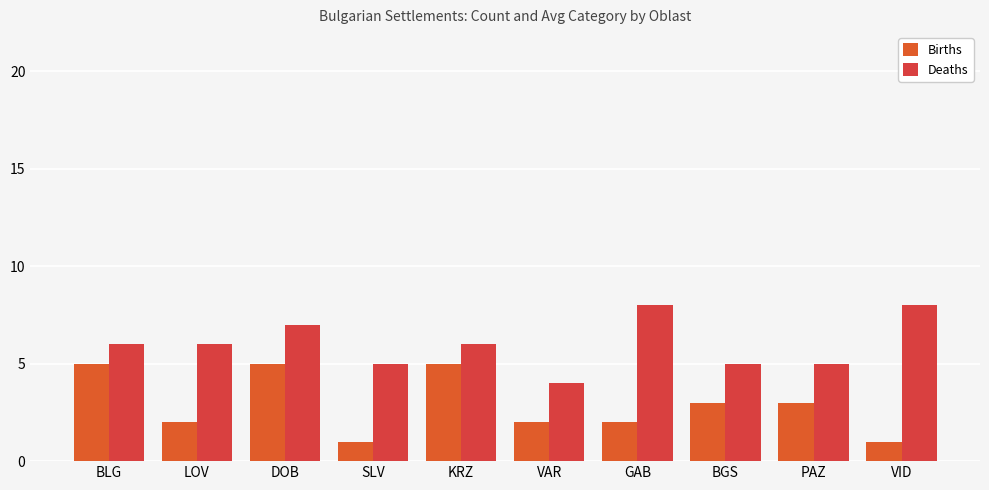

What is the value of the Births bar at the 3rd from the left?

5